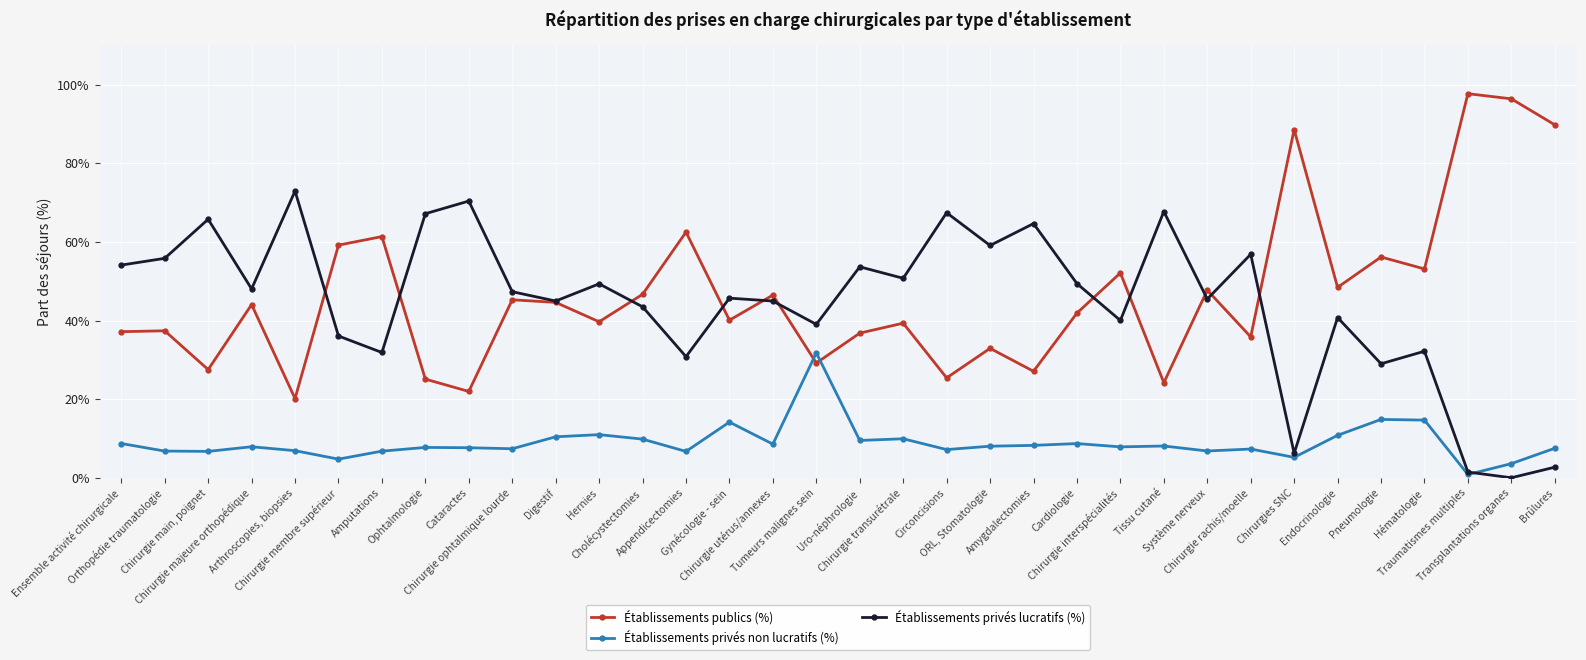

What is the total value across all series at Arthroscopies, biopsies?

100.0